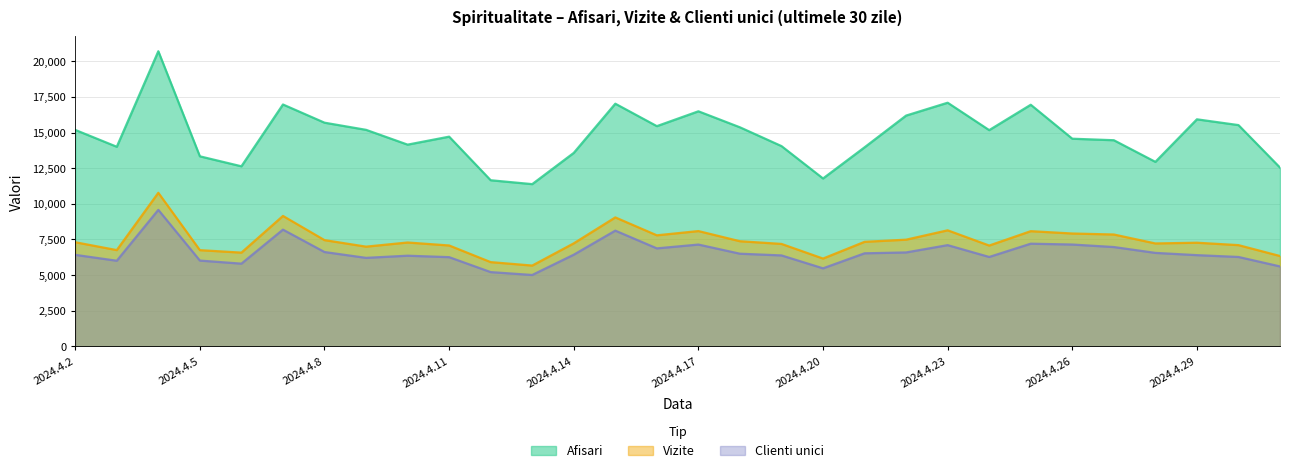

True or false: Clienti unici and Vizite intersect in this chart.

False